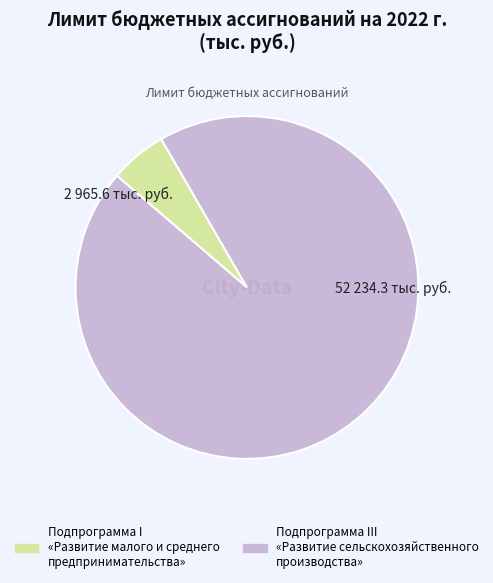

Combined, do Подпрограмма III «Развитие сельскохозяйственного производства» and Подпрограмма I «Развитие малого и среднего предпринимательства» account for over 50%?

Yes